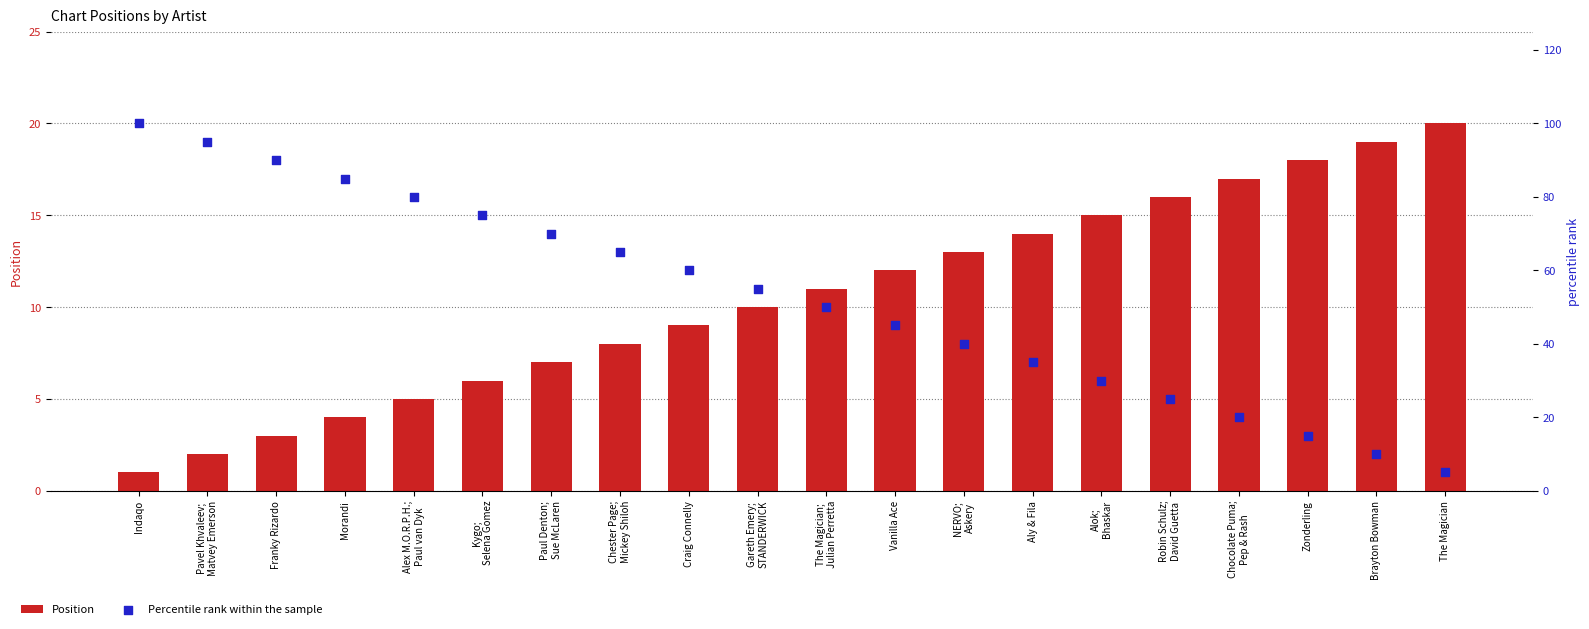

What is the total value across all series at Morandi?

89